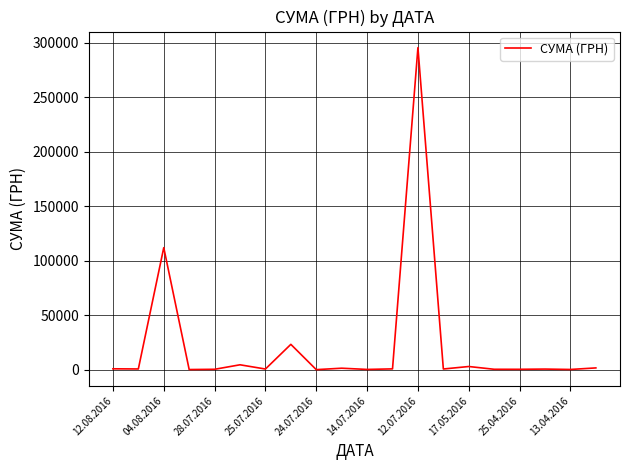

True or false: the data has more than 2 interior local peaks.

True